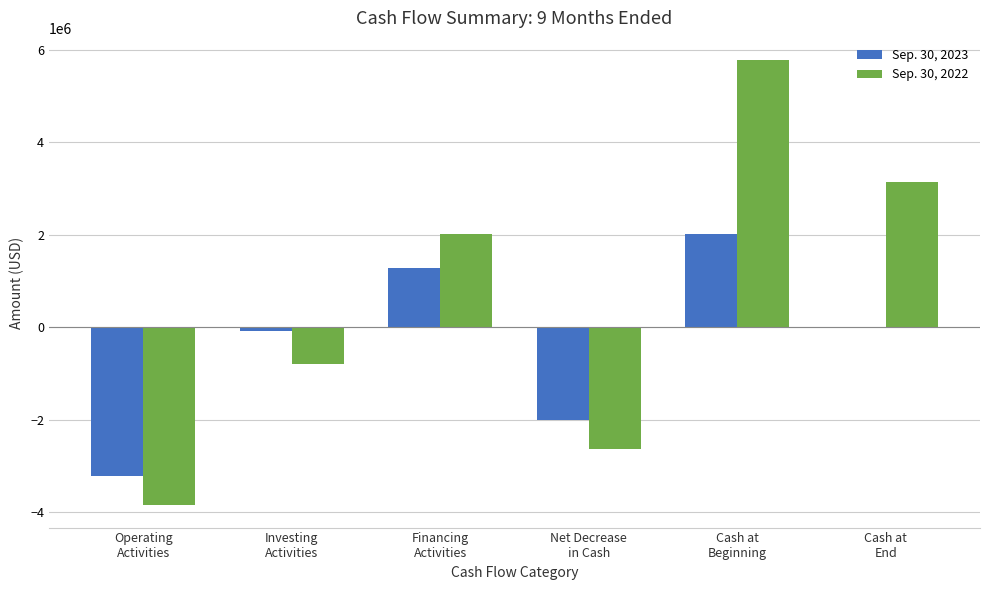

Which series has the largest total across all categories?

Sep. 30, 2022